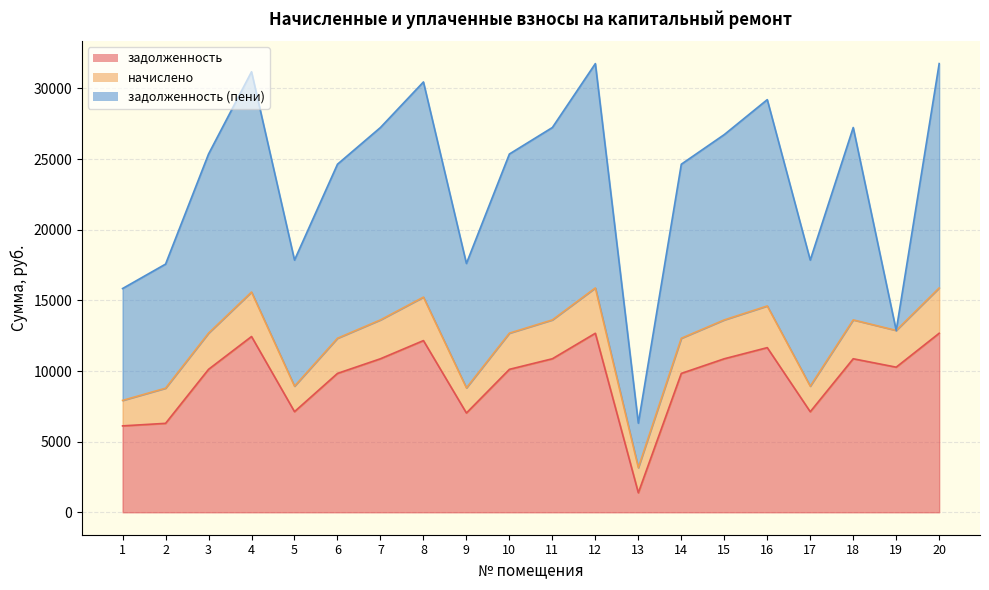

What is the value of the начислено point at the 15th from the left?

2750.8